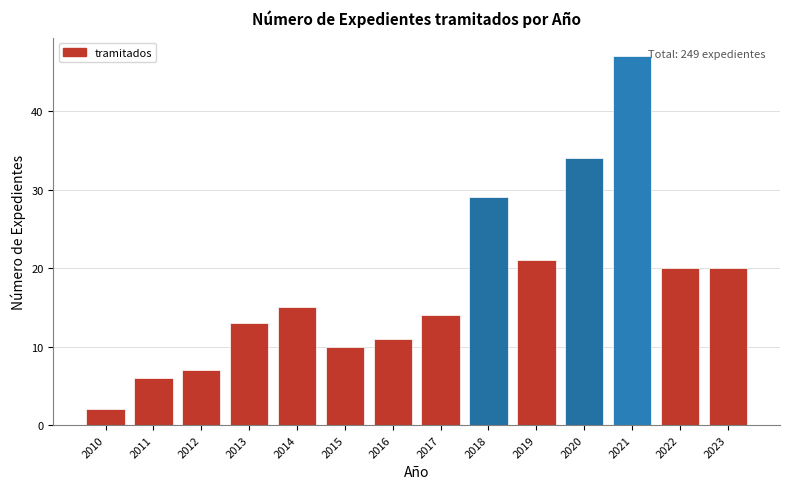

Reading left to right, extract all data points from this chart.

2010=2	2011=6	2012=7	2013=13	2014=15	2015=10	2016=11	2017=14	2018=29	2019=21	2020=34	2021=47	2022=20	2023=20